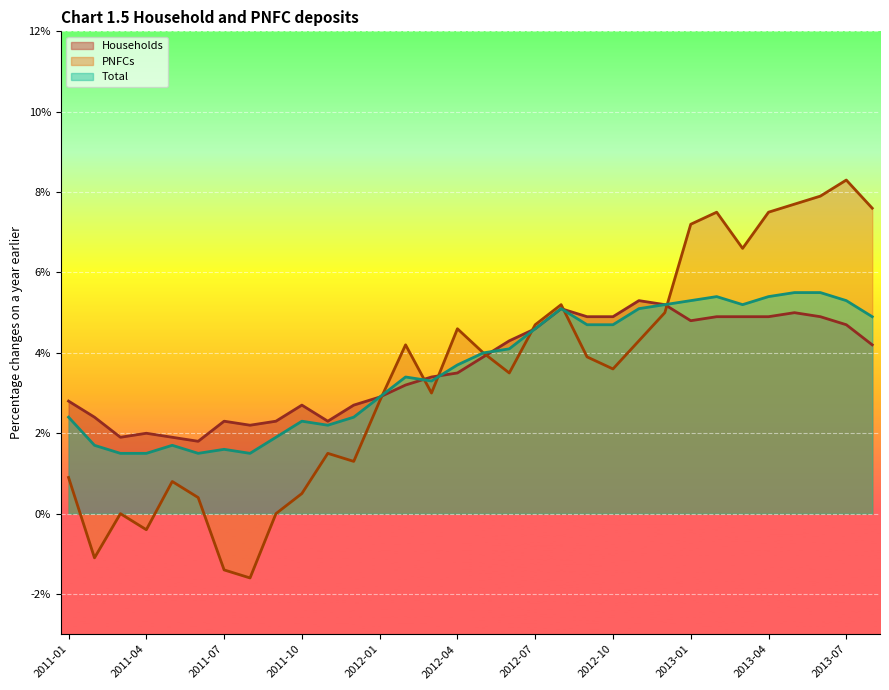

What position from the left is 2013-05?

29